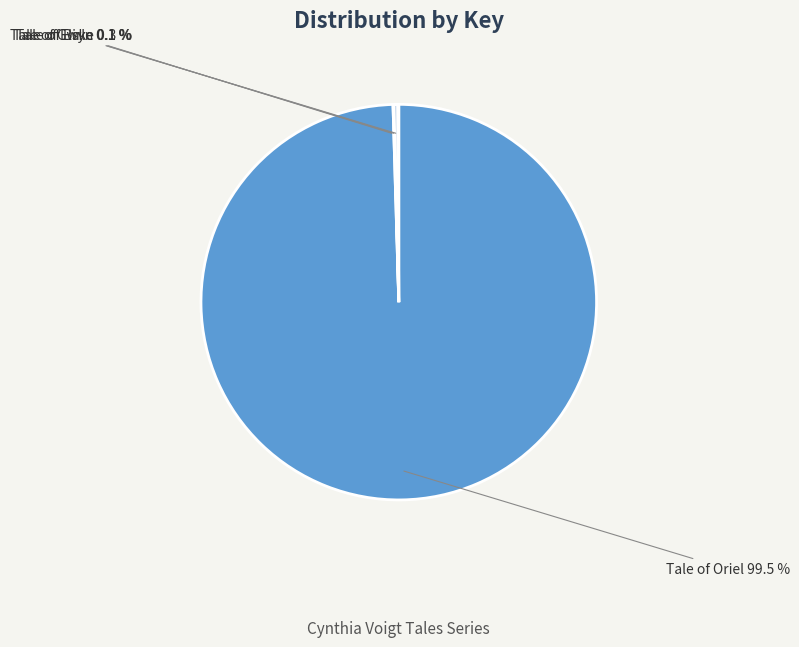

What percentage is NOT represented by Tale of Elske?

99.7%